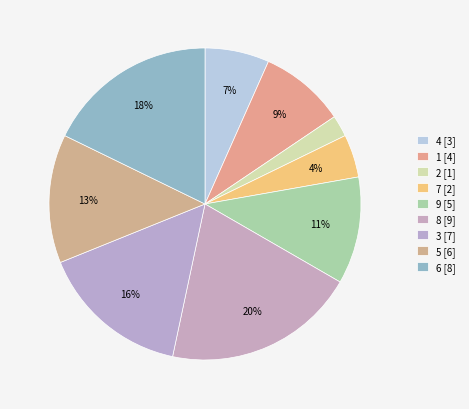

How many segments does this pie chart have?

9